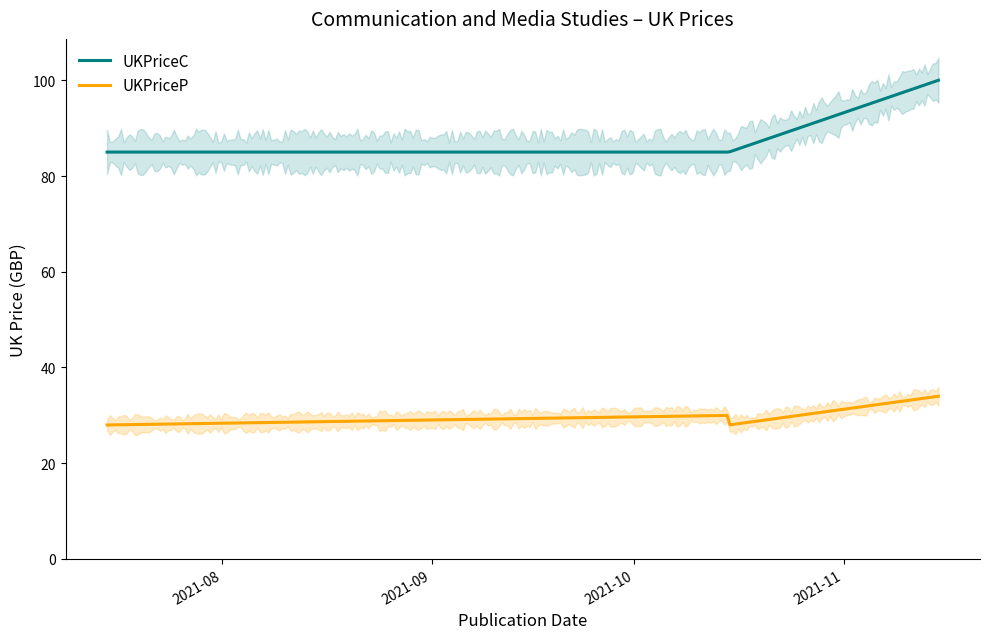

Is it true that UKPriceP equals 34.0 at 2021-11-15?

True